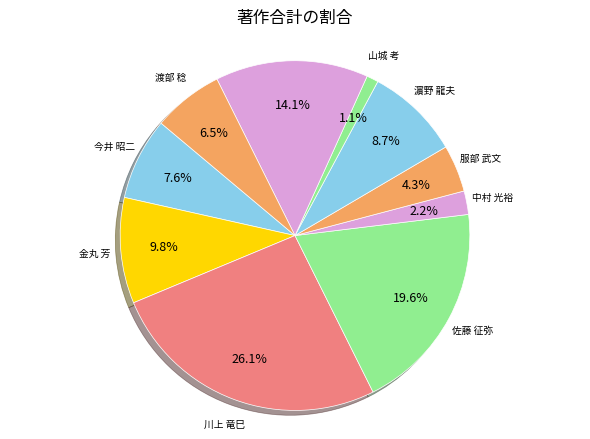

True or false: 川上 竜巳 accounts for 26% of the total.

True